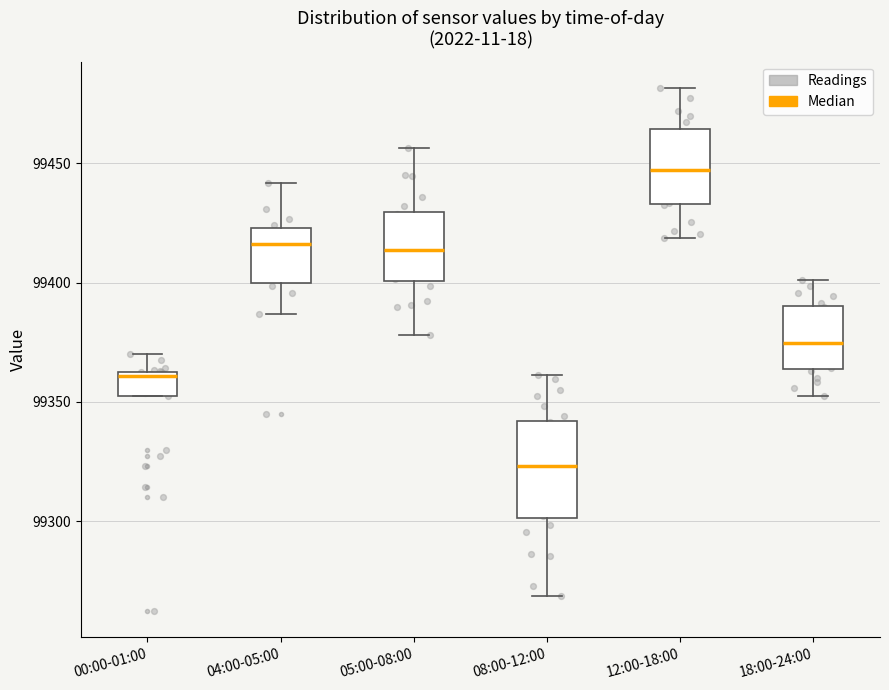

Where is the upper edge of the box for 04:00-05:00 on the y-axis? The values are not printed on the chart, so give them approximately, as read against the axis.

99425